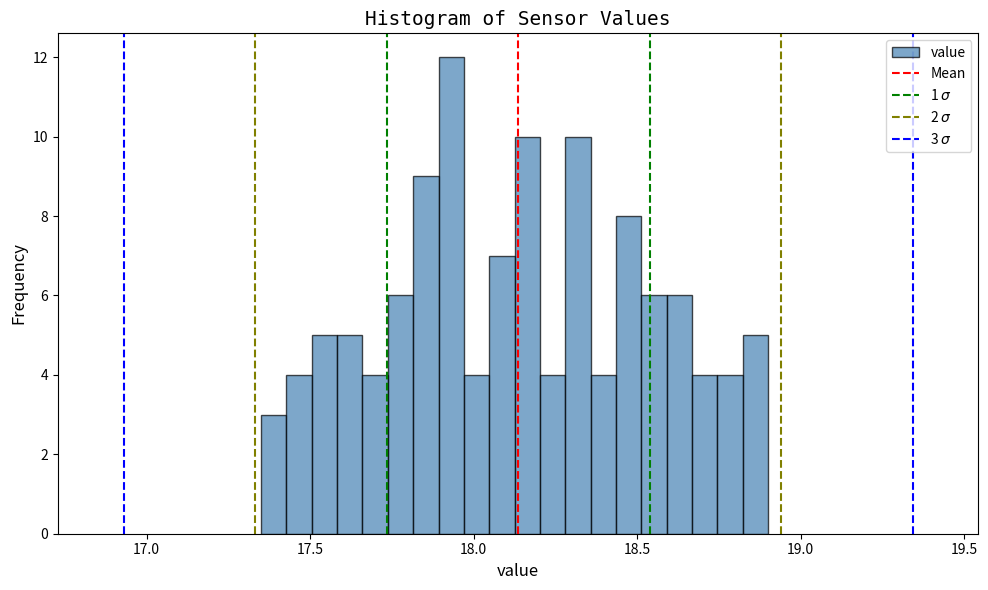

Read against the x-axis, roughly where is the centre of the tallest bar?

17.95